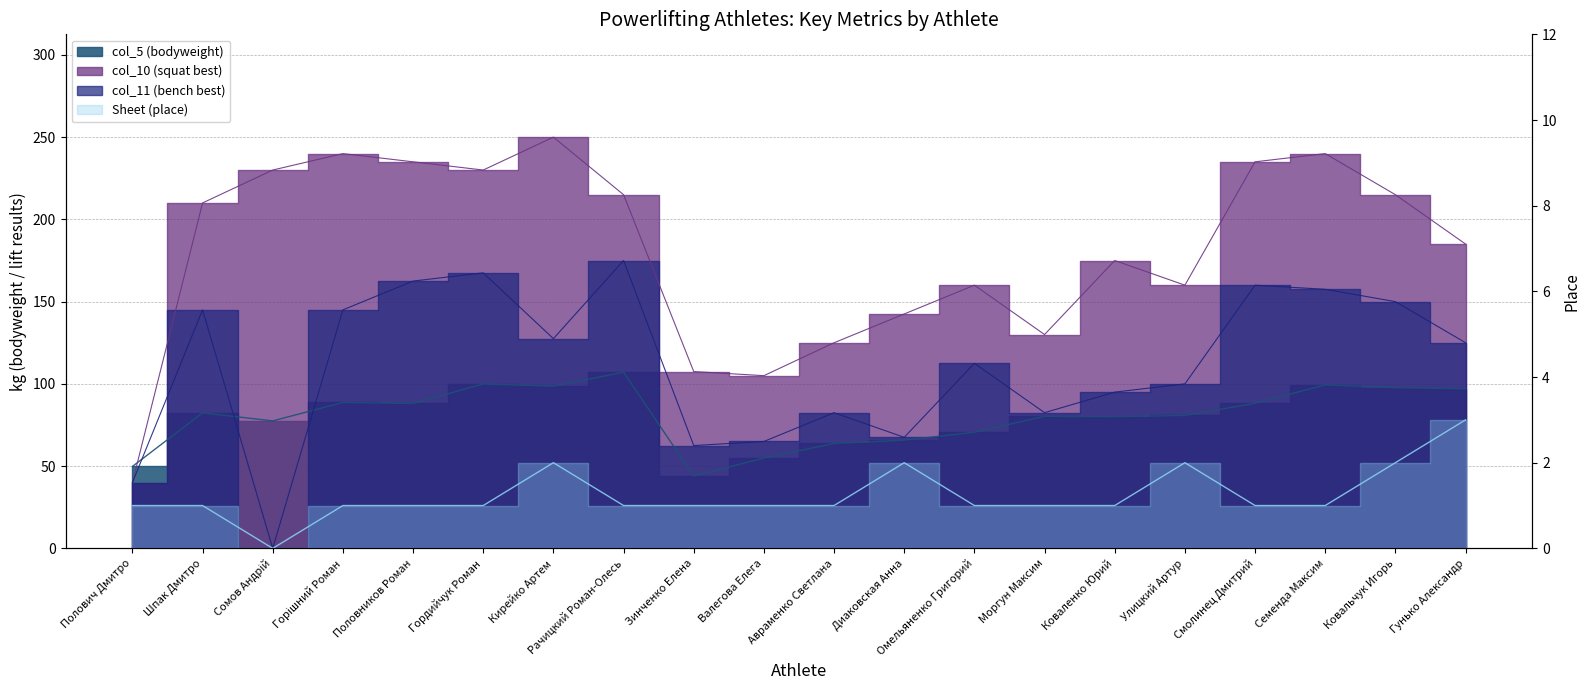

What is the sum of all col_5 (bodyweight) values?

1614.8